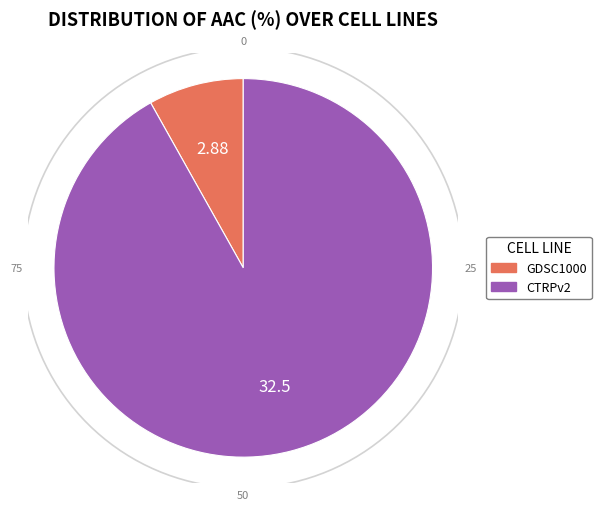

What is the change in value from GDSC1000 to CTRPv2?

+29.6